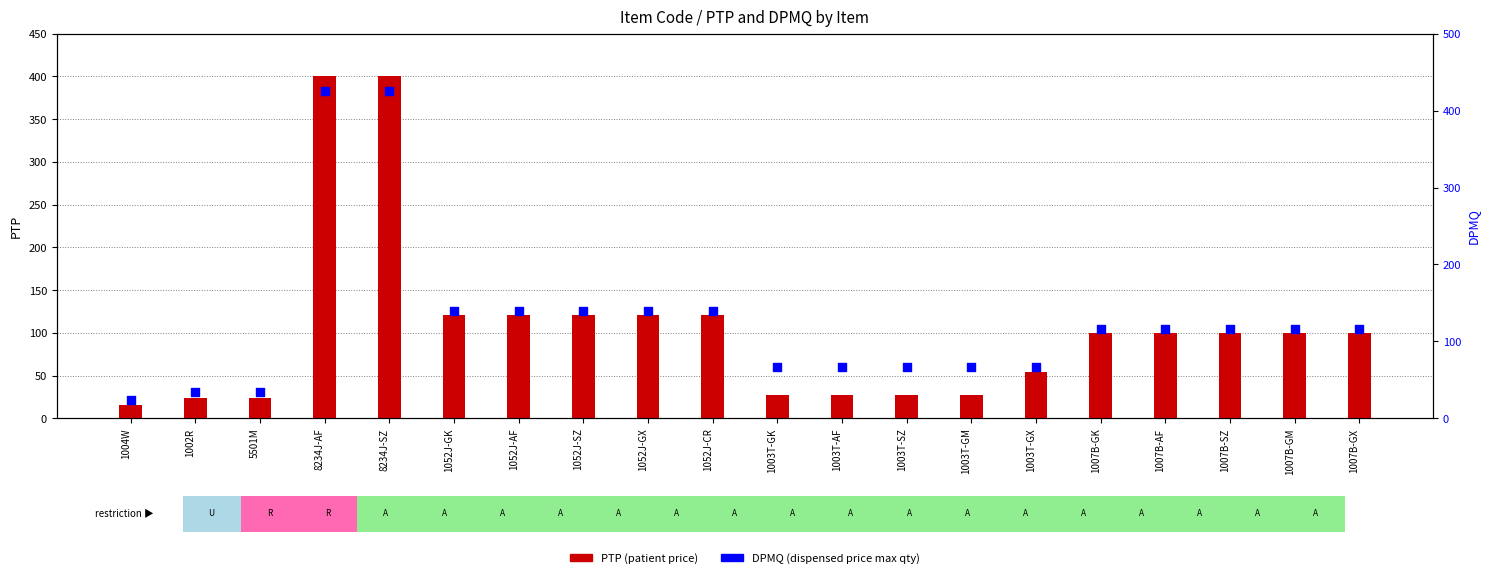

Which series reaches the maximum Y coordinate?

DPMQ